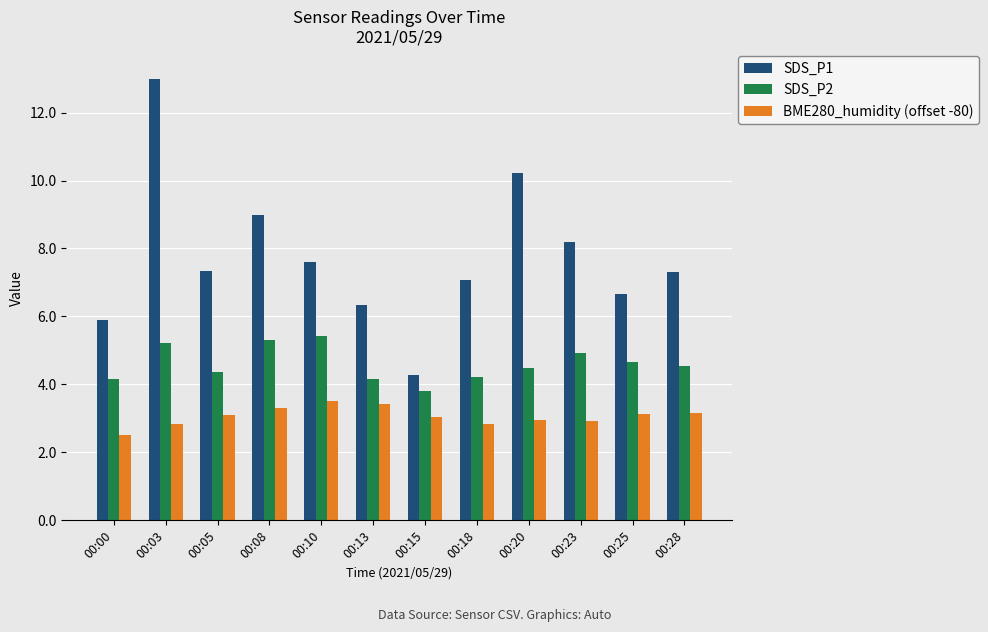

Which series has the largest range (max minus min)?

SDS_P1